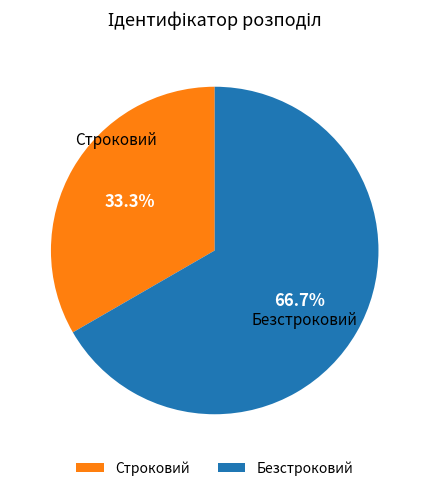

Rank the categories by value from highest to lowest.

Безстроковий, Строковий